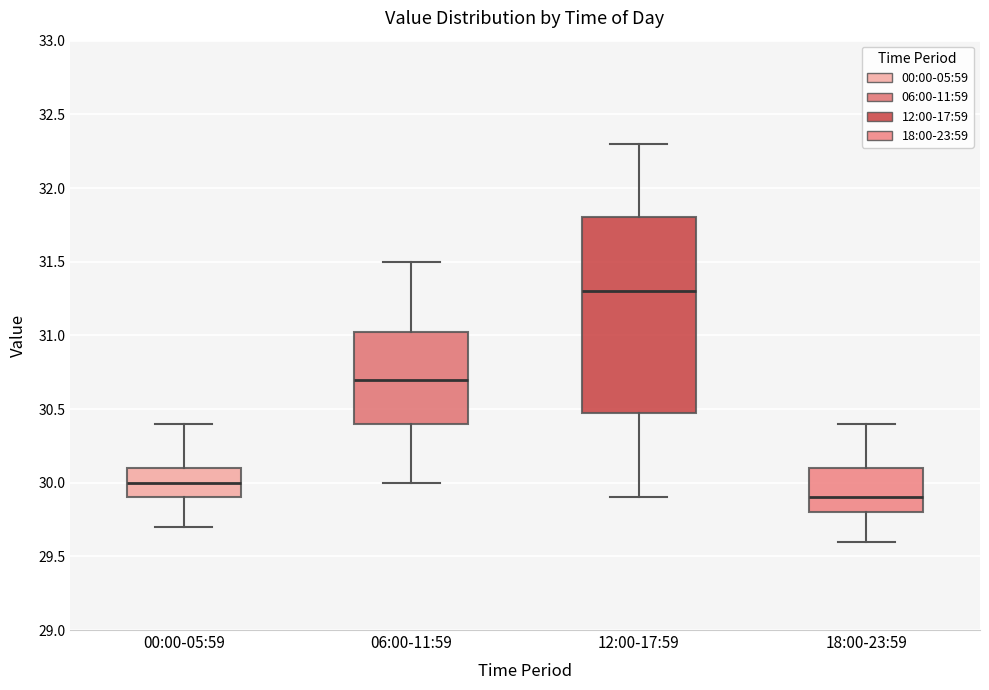

Which box's median line is the highest?

12:00-17:59